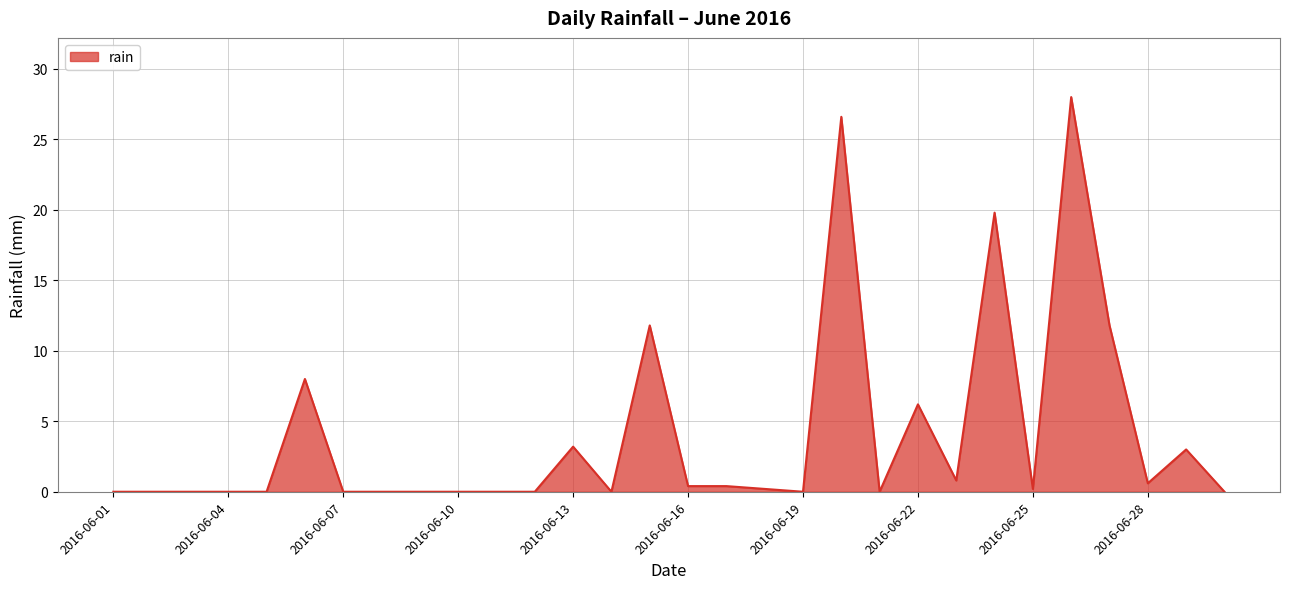

What is the greatest value displayed?

28.0